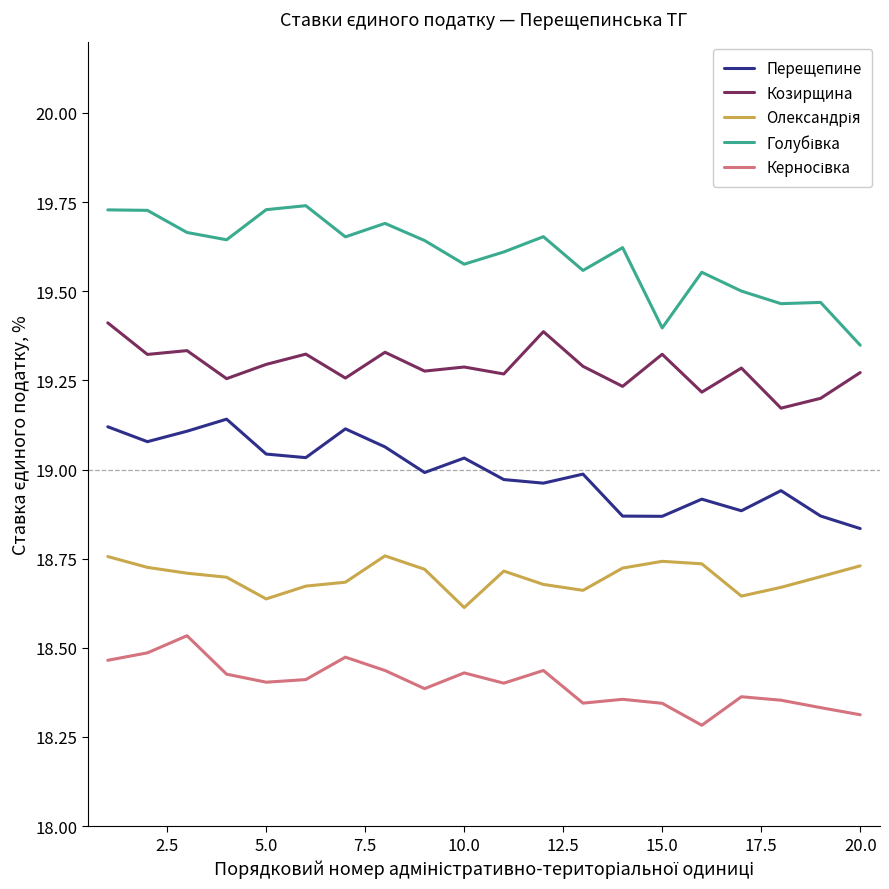

True or false: Перещепине has more than 2 points higher than both neighbors.

True